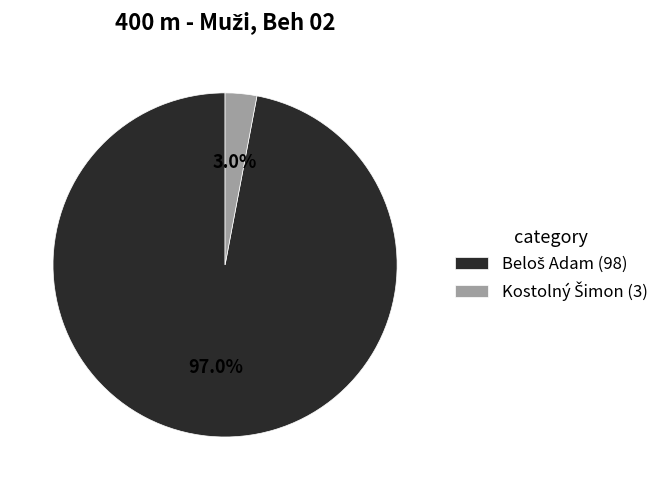

Is there any slice that represents more than half of the pie?

Yes